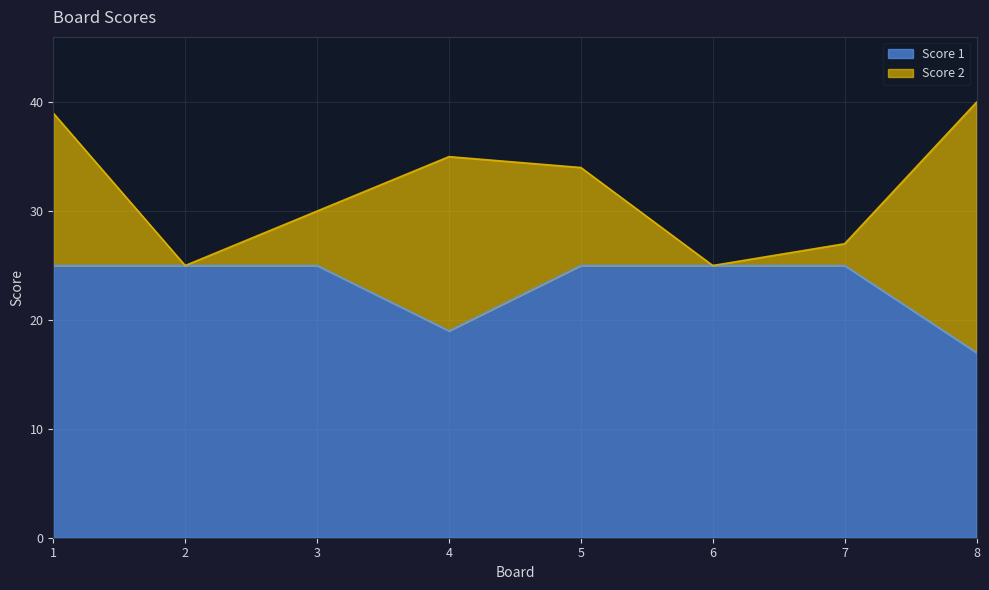

At which label does Score 1 reach its minimum?

8